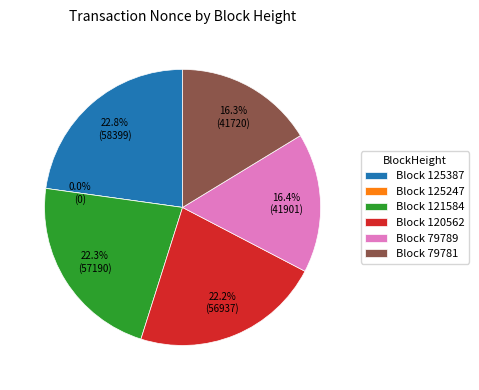

The 121584 slice represents 22% of the pie. True or false?

True